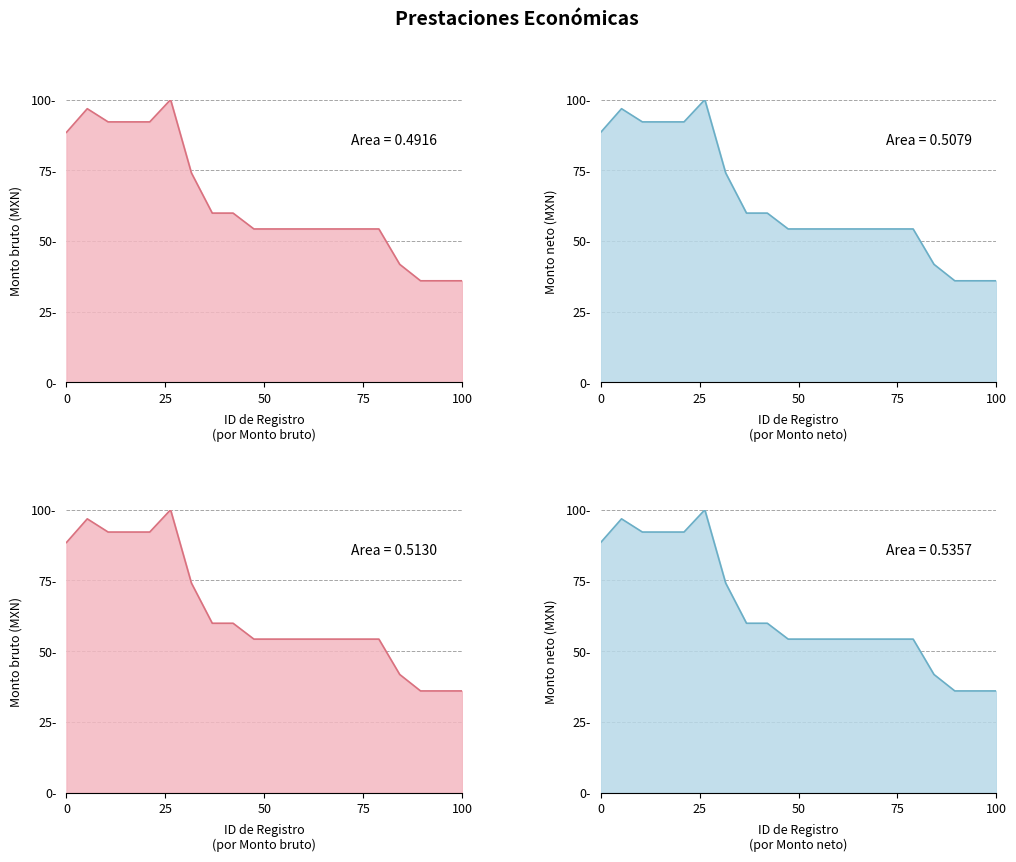

True or false: Monto bruto and Monto neto cross at least once.

False